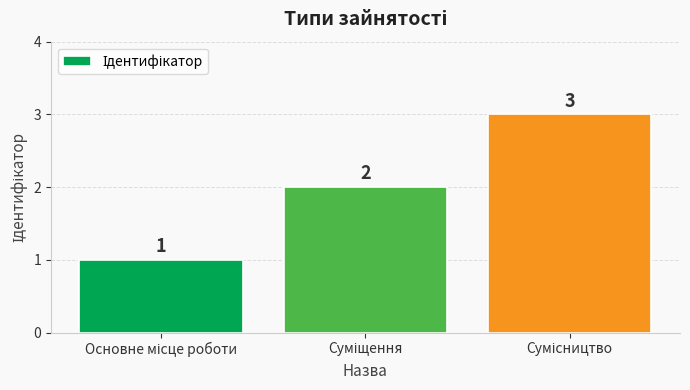

What is the sum of all values?

6